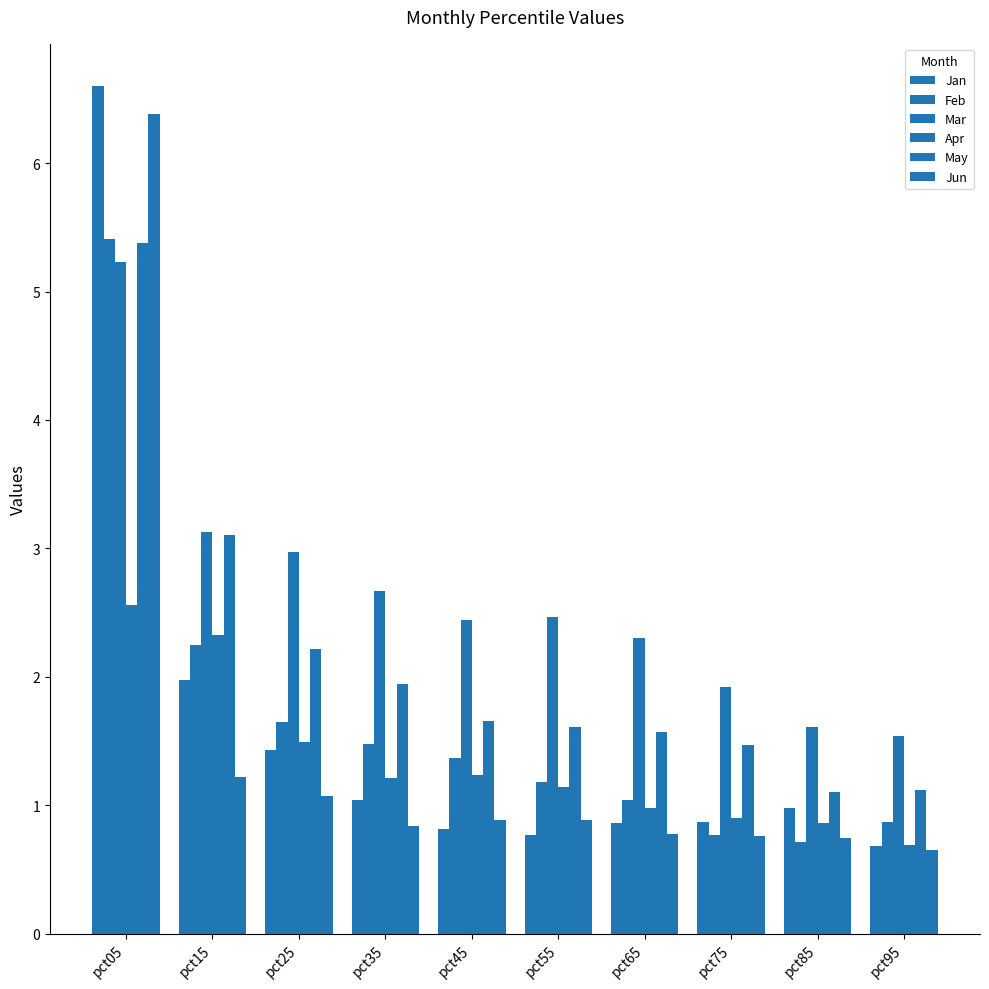

Which series has the largest range (max minus min)?

Jan